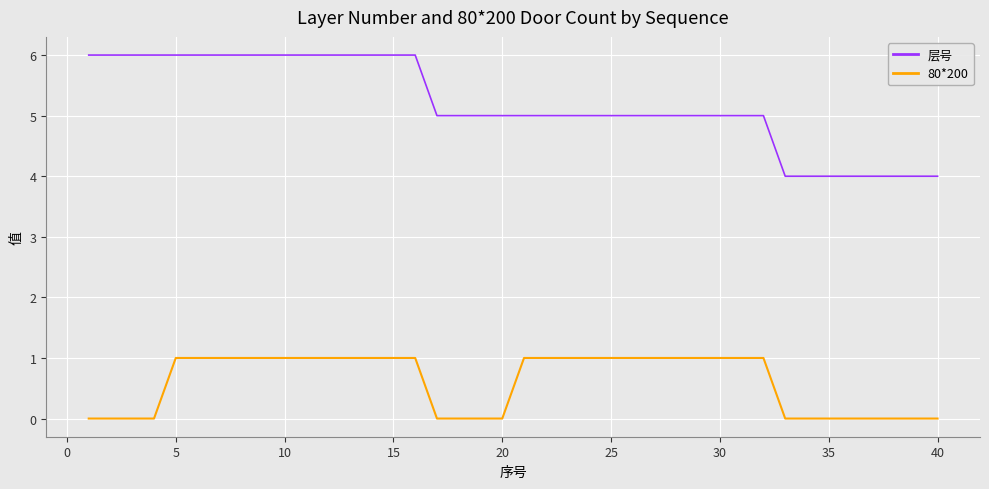

List the series in order of their peak value, lowest first.

80*200, 层号